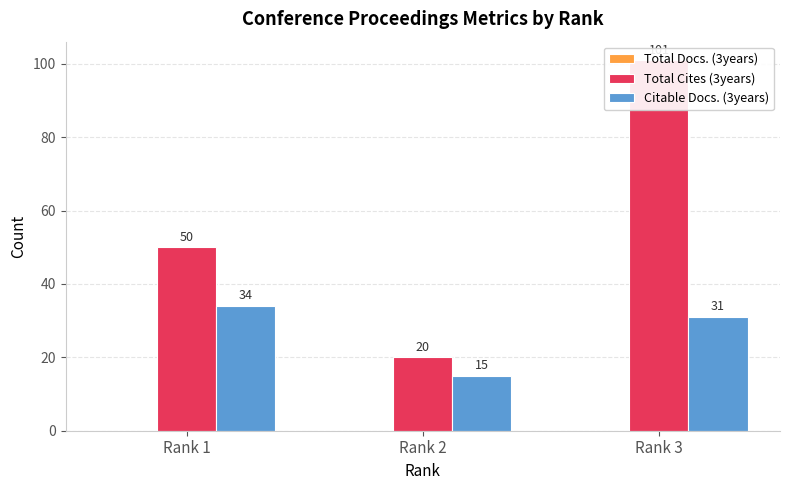

Reading left to right, what are all the values shown in this chart?

Total Docs. (3years): Rank 1=0	Rank 2=0	Rank 3=0
Total Cites (3years): Rank 1=50	Rank 2=20	Rank 3=101
Citable Docs. (3years): Rank 1=34	Rank 2=15	Rank 3=31